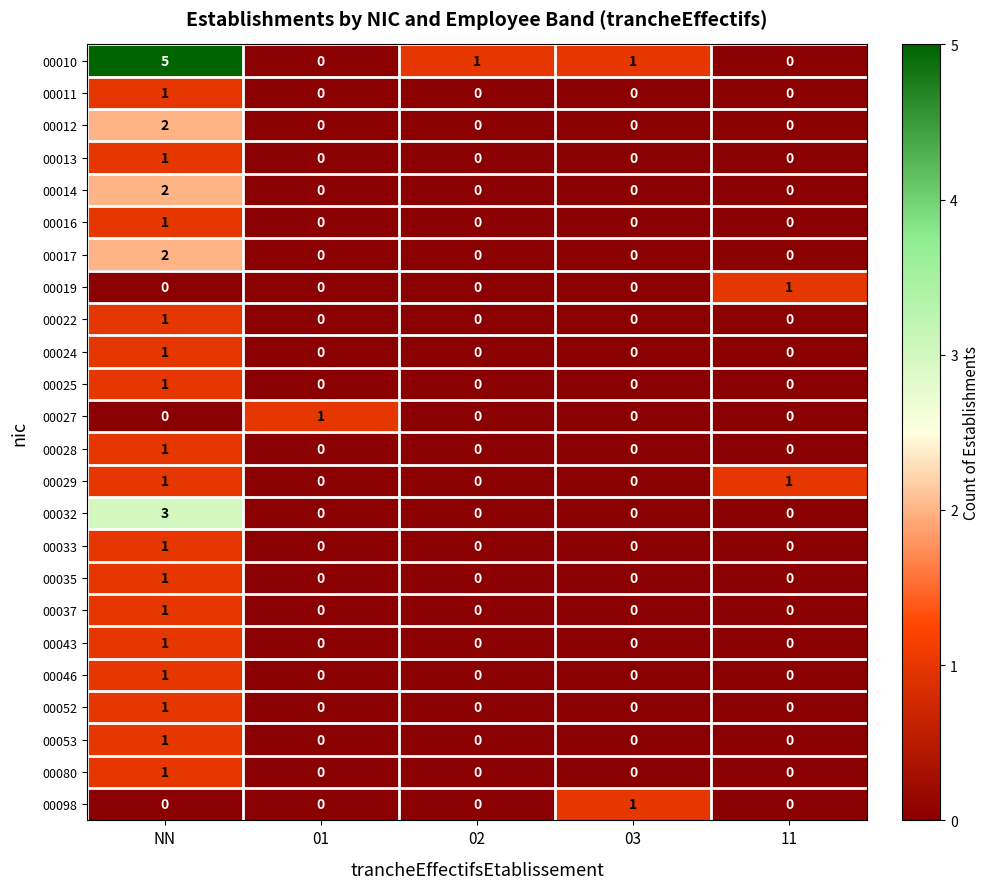

Is it true that 00016 equals 0 at 03?

True